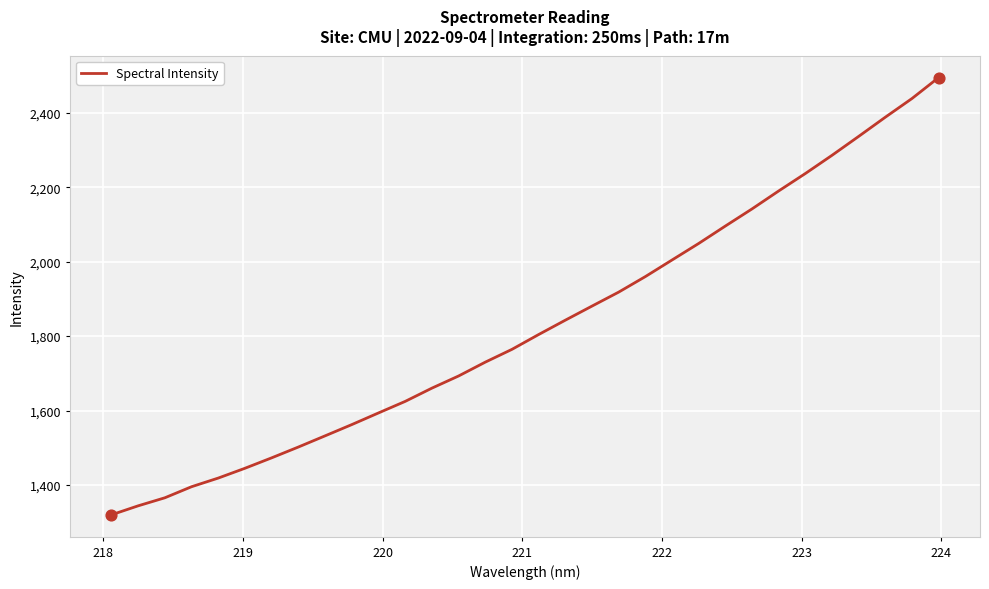

What is the greatest value displayed?

2494.7